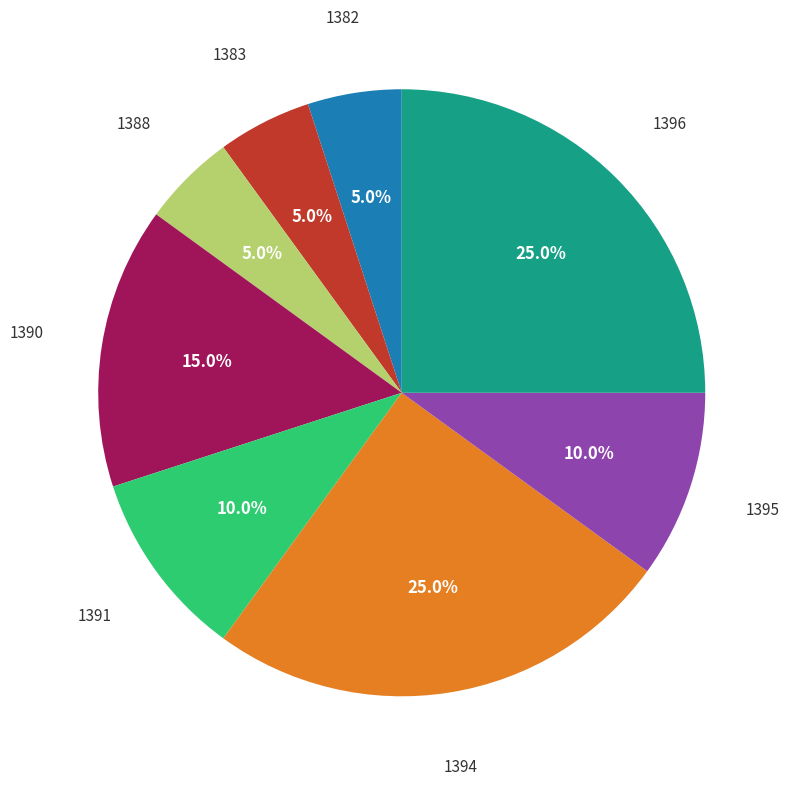

How many slices are in this pie chart?

8